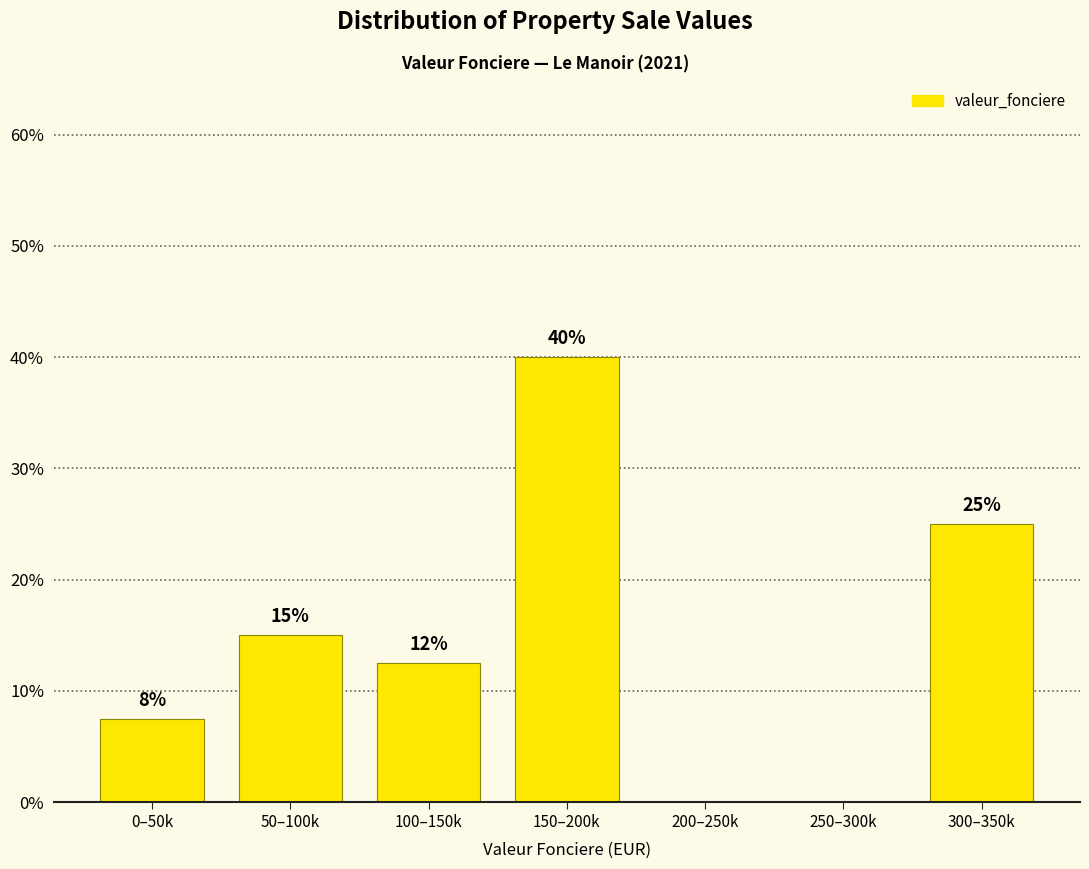

What is the maximum value shown in the chart?

40.0